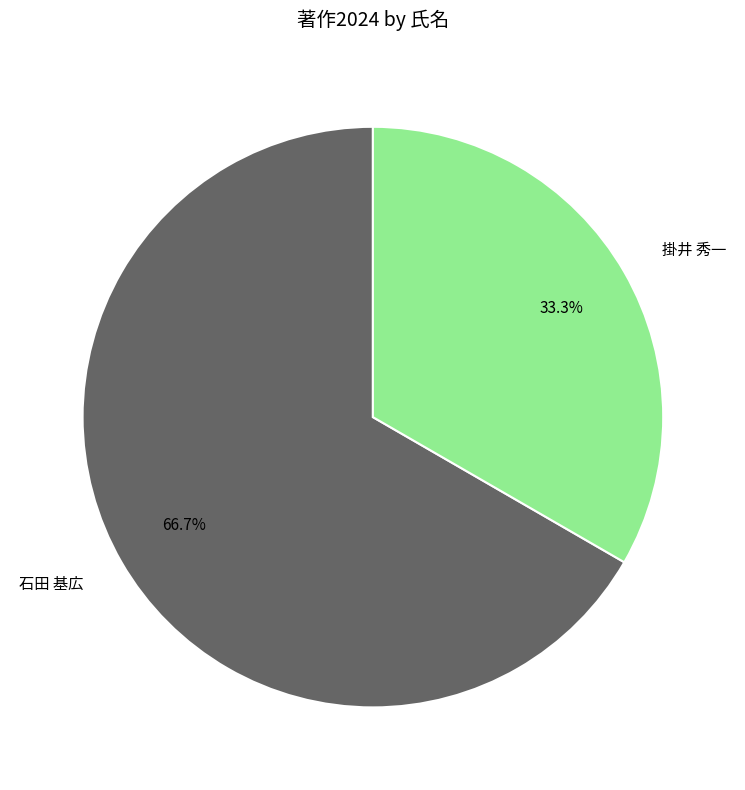

To the nearest percent, what is the average slice percentage?

50%